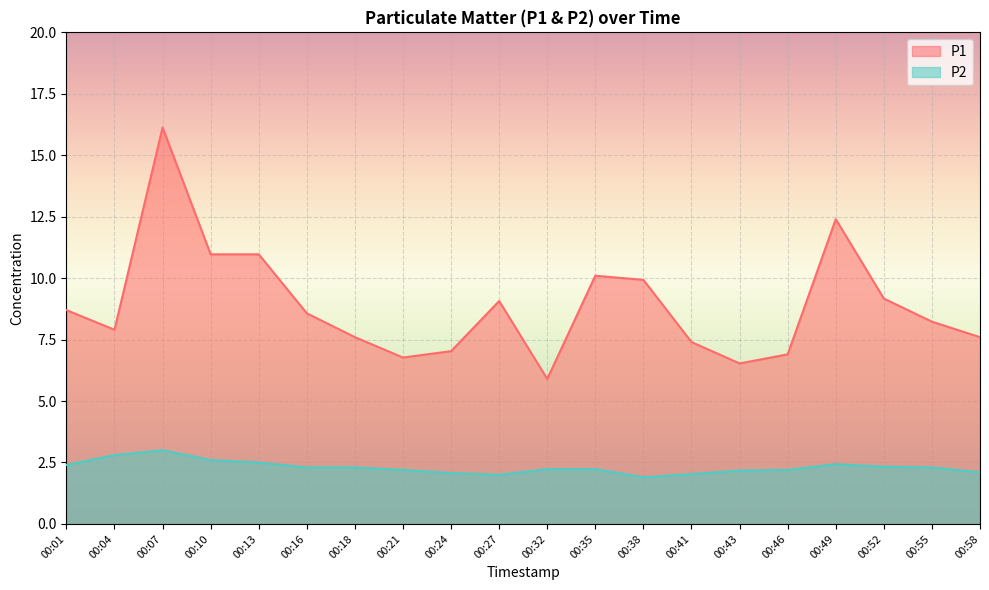

The P2 series shows 2.1 at 00:58. True or false?

True